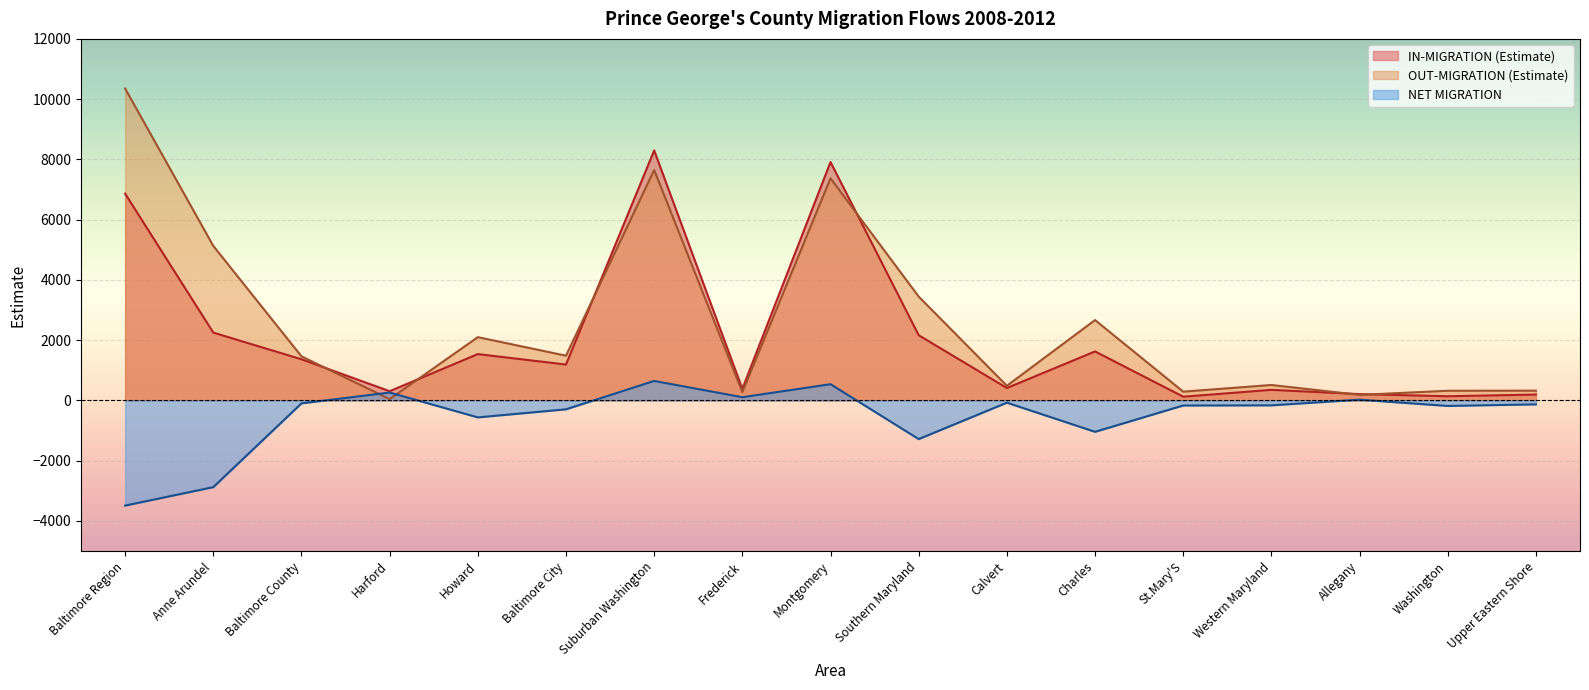

Where is OUT-MIGRATION (Estimate) nearest to the value 5198?

Anne Arundel